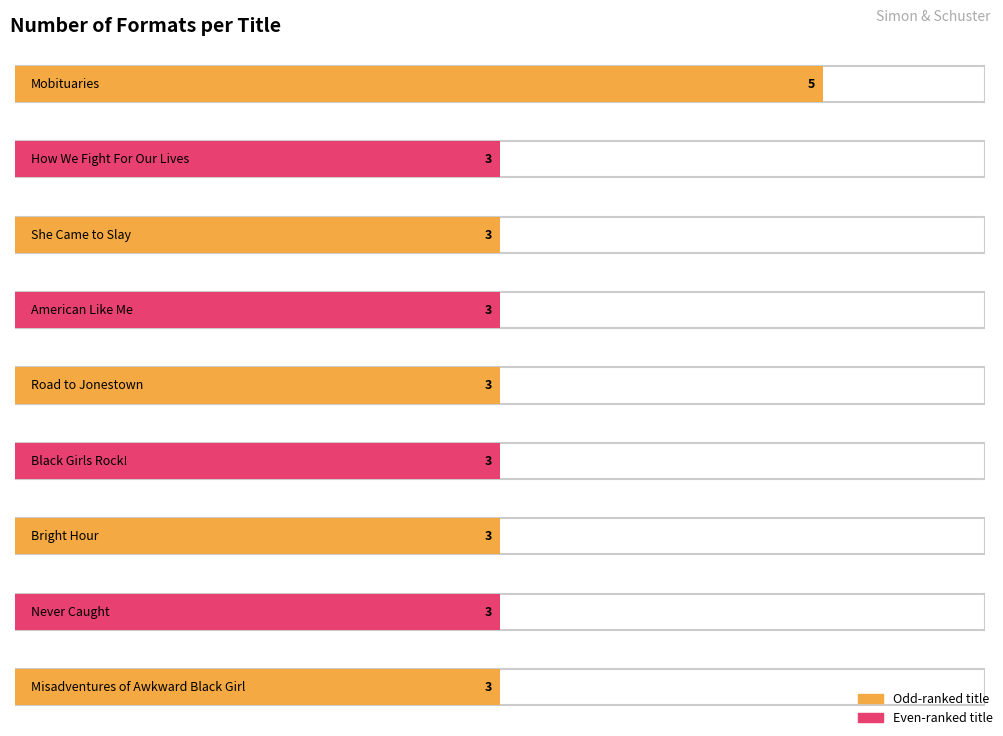

How many categories are shown in the chart?

9